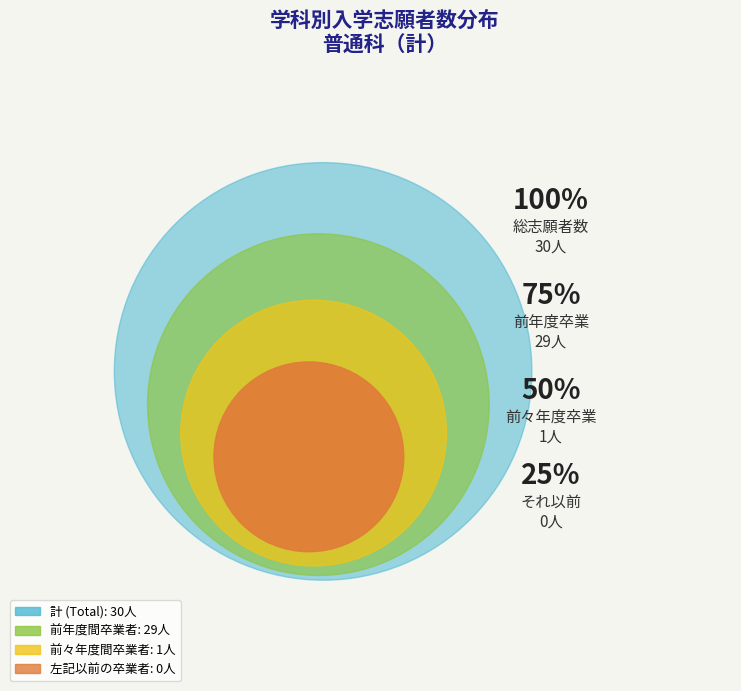

Rank the categories by value from highest to lowest.

計 (Total), 前年度間卒業者, 前々年度間卒業者, 左記以前の卒業者